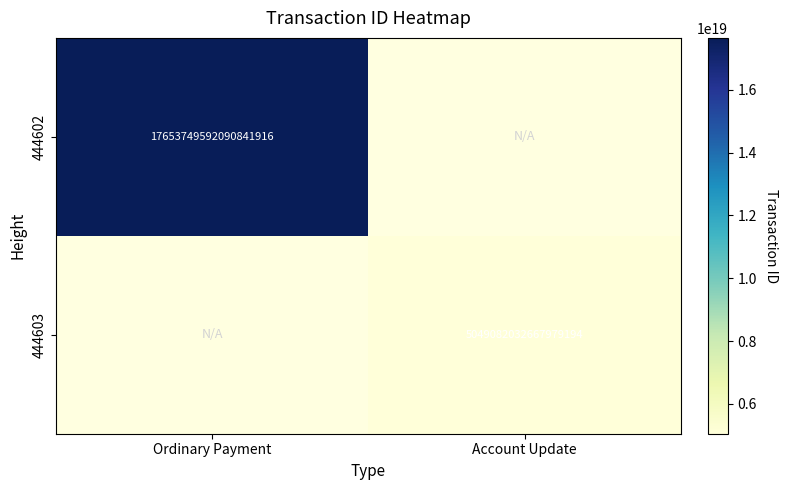

Is it true that 444603 equals 2124747883752229632 at Account Update?

False